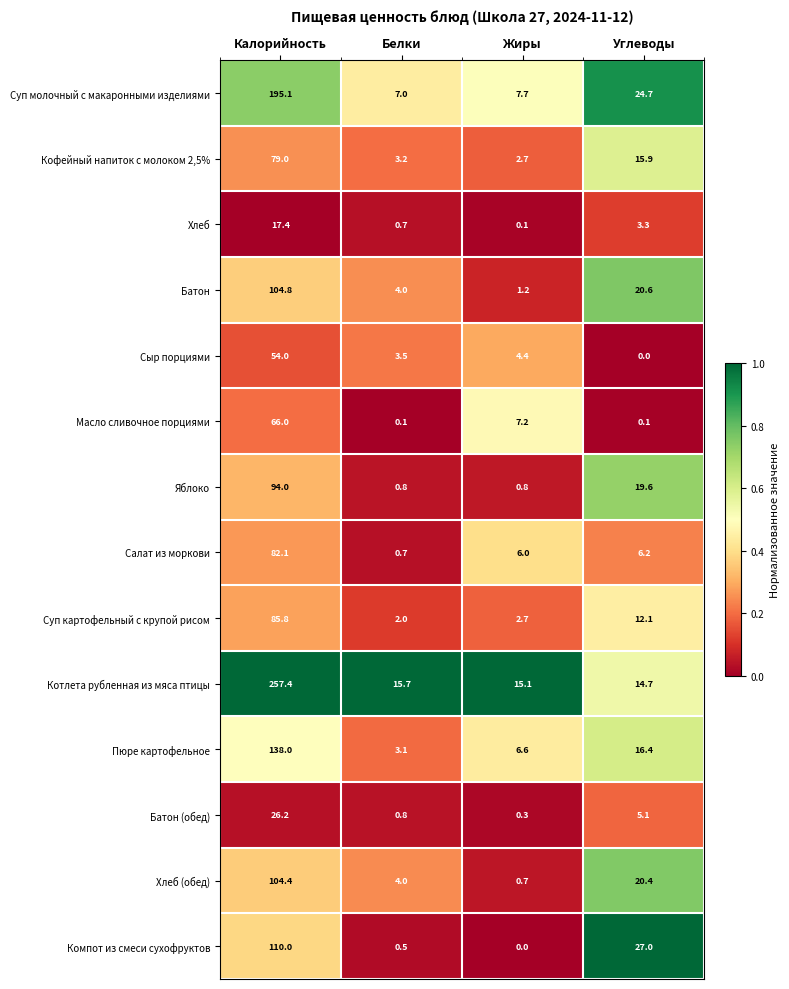

At which category does the chart reach its peak across all series?

Калорийность